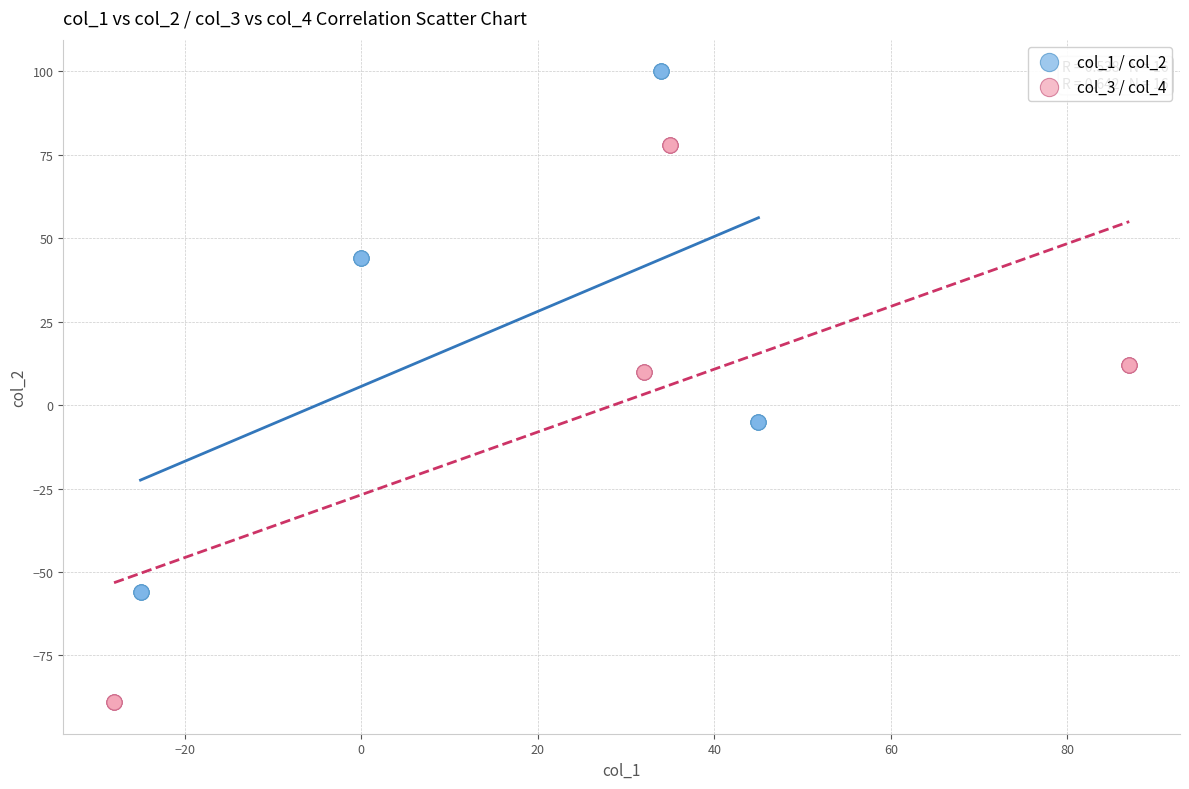

What are all the series names shown in the legend?

col_1 / col_2, col_3 / col_4